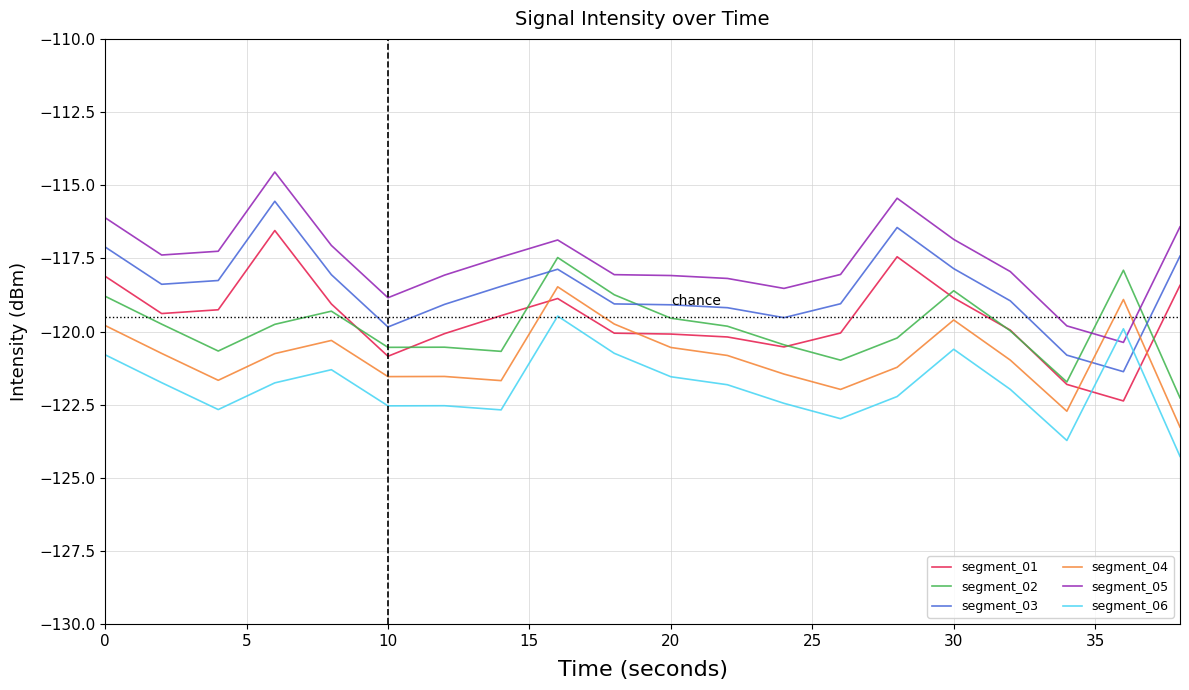

What is the maximum value shown in the chart?

-114.5